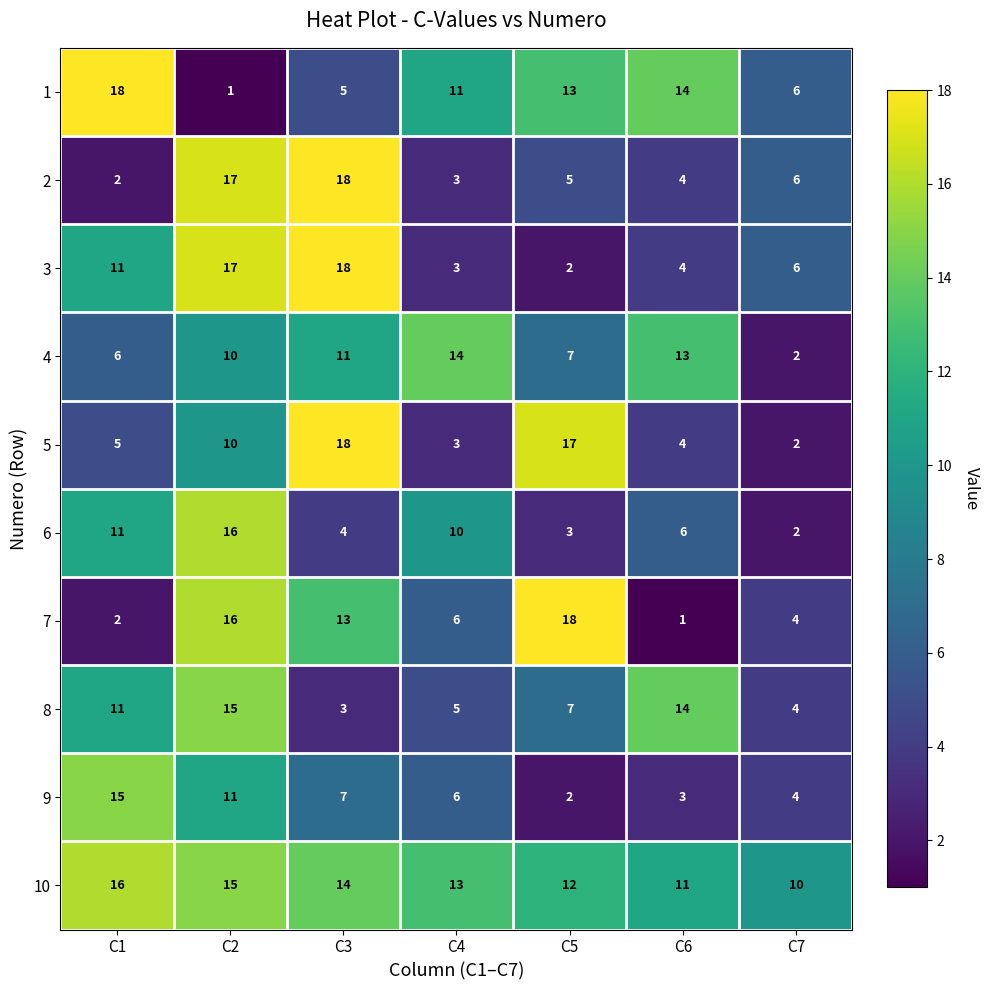

Between C1 and C6, which series saw the biggest shift?

9